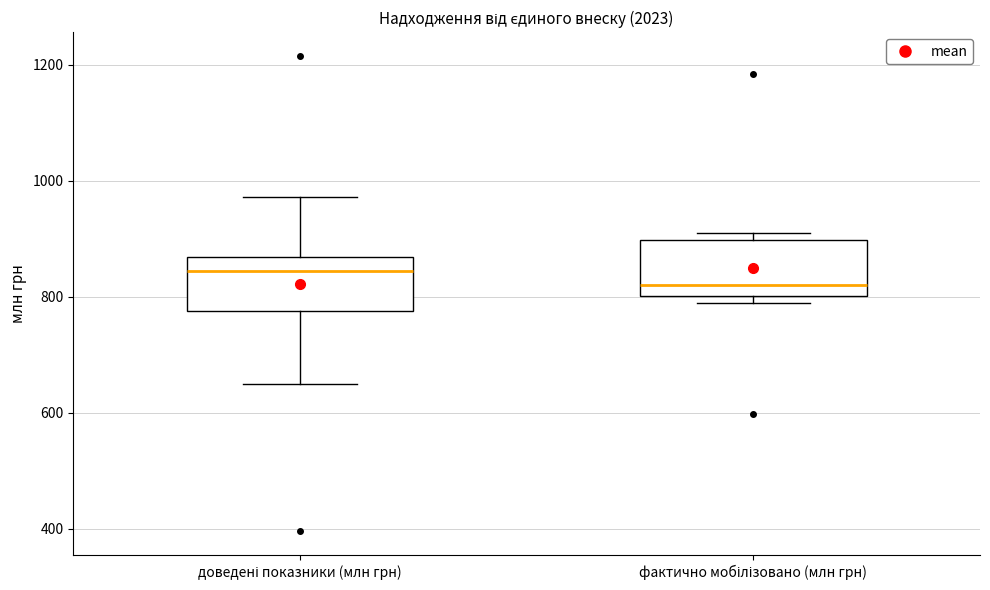

Which box has the lowest median line?

фактично мобілізовано (млн грн)